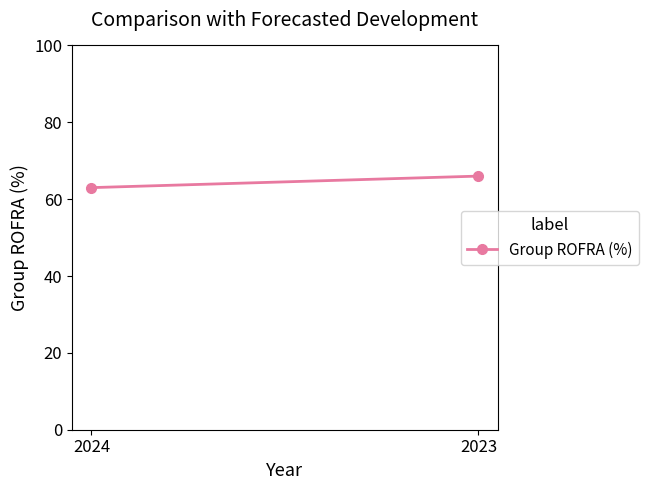

What is the minimum value shown in the chart?

63